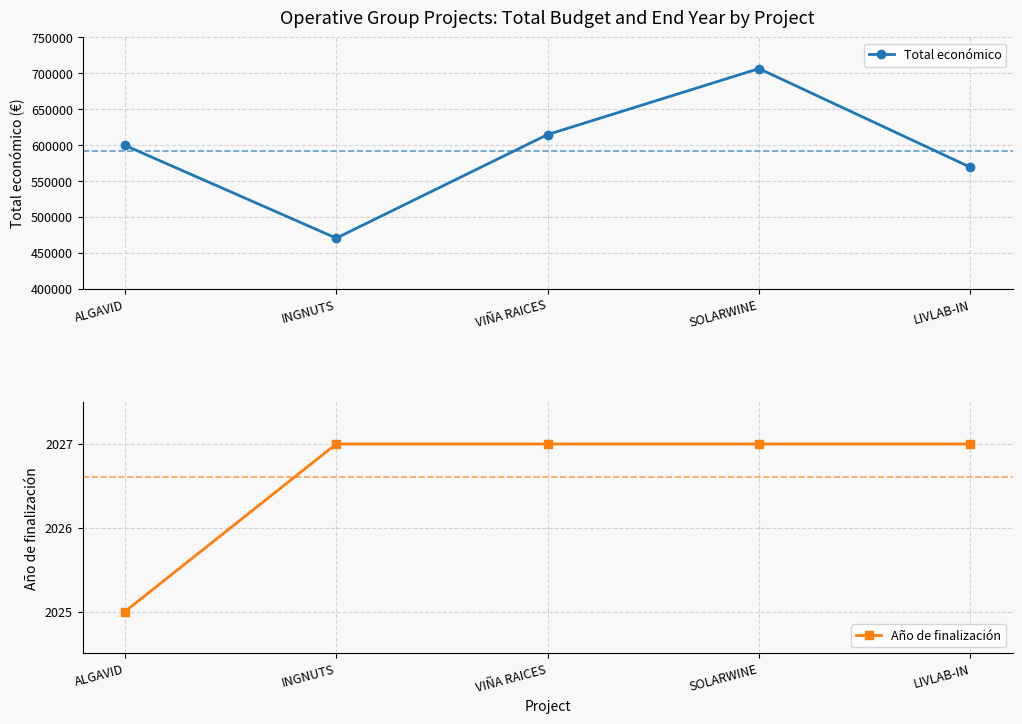

Reading right to left, list all the values displayed in this chart.

Total económico: LIVLAB-IN=569416	SOLARWINE=706697	VIÑA RAICES=614907	INGNUTS=470675	ALGAVID=599883
Año de finalización: LIVLAB-IN=2027	SOLARWINE=2027	VIÑA RAICES=2027	INGNUTS=2027	ALGAVID=2025